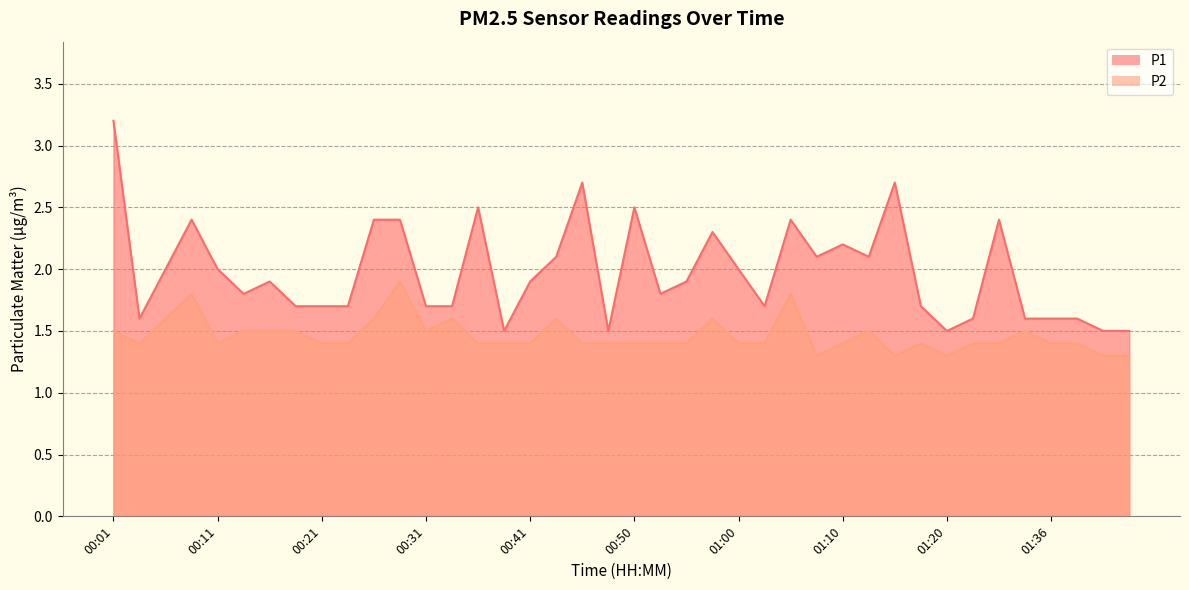

Rank the categories by P1 value from highest to lowest.

00:01, 00:45, 01:15, 00:36, 00:50, 00:09, 00:26, 00:28, 01:05, 01:28, 00:58, 01:10, 00:43, 01:08, 01:12, 00:06, 00:11, 01:00, 00:16, 00:41, 00:55, 00:14, 00:53, 00:18, 00:21, 00:23, 00:31, 00:33, 01:03, 01:17, 00:04, 01:23, 01:34, 01:36, 01:42, 00:38, 00:48, 01:20, 01:47, 01:50